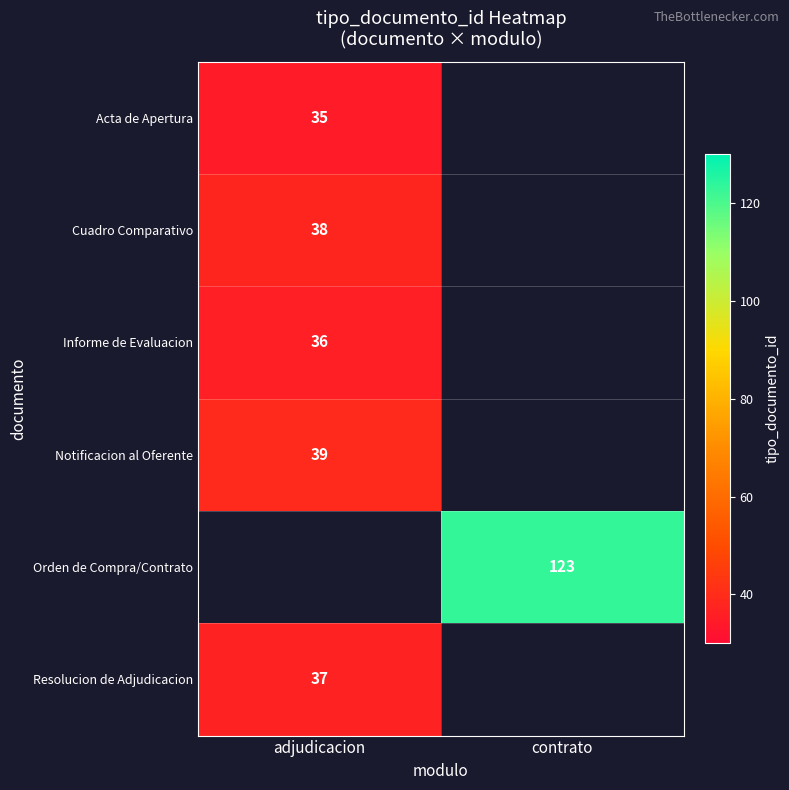

True or false: Informe de Evaluacion has a value of 36 at adjudicacion.

True